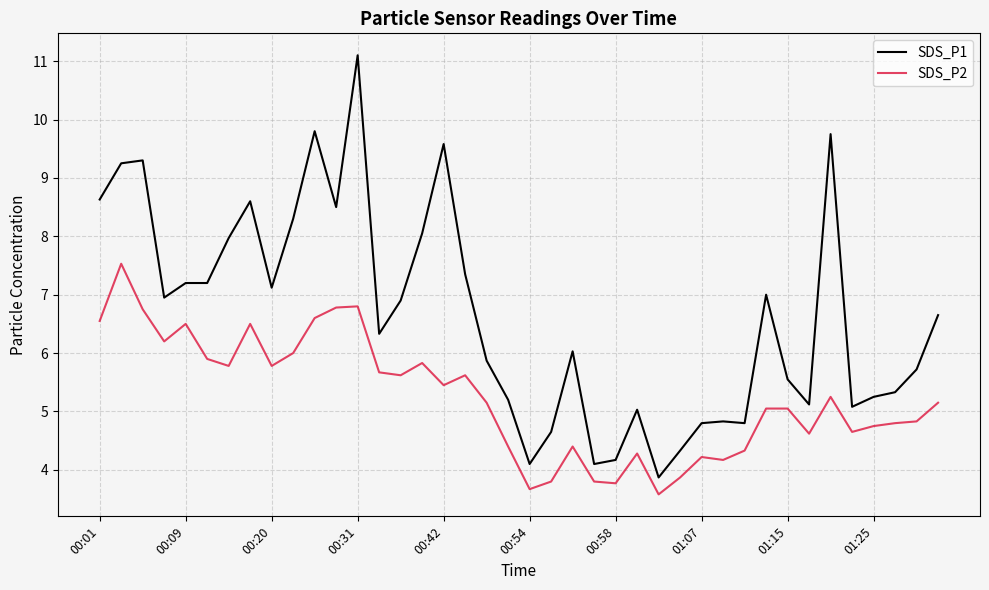

What is the greatest value displayed?

11.1